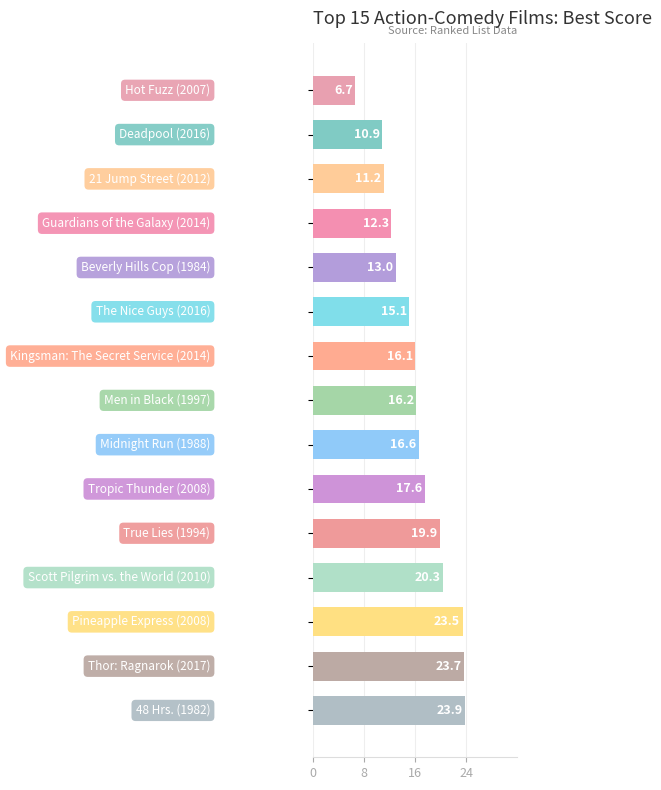

How many data points are less than 16?

6